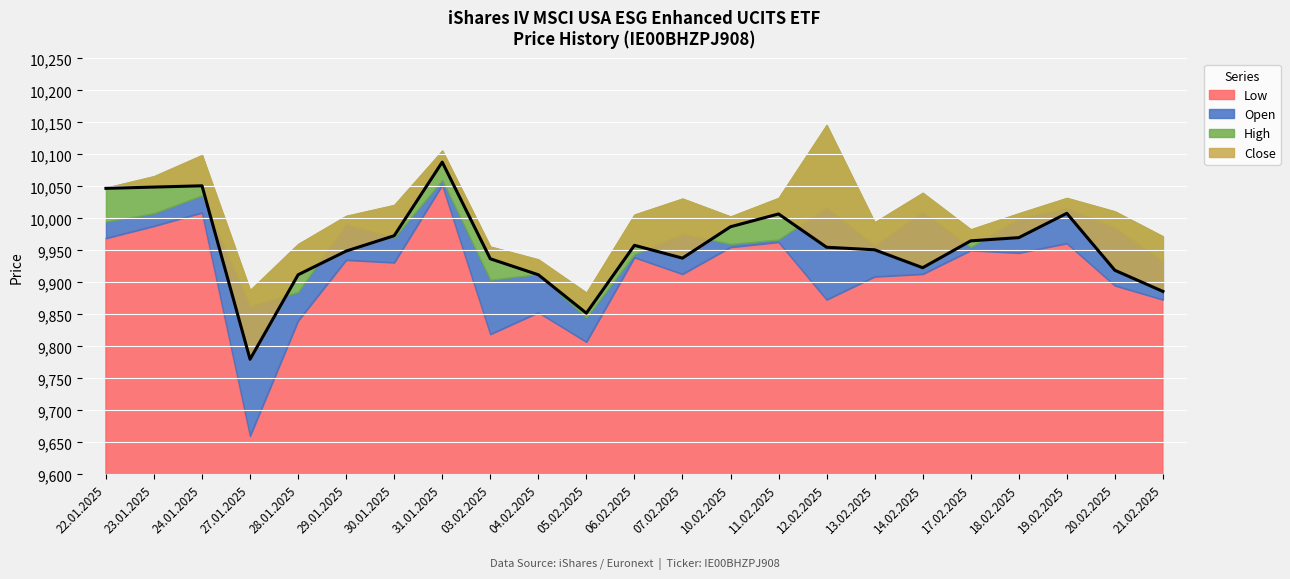

Rank the series by their maximum value, from lowest to highest.

Low, Open, Close, High